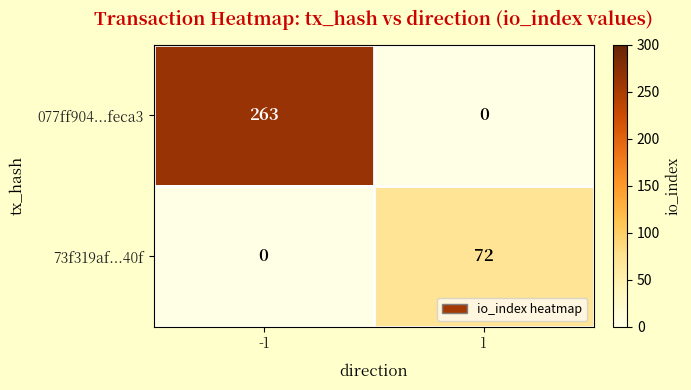

At how many categories does at least one series exceed 125?

1